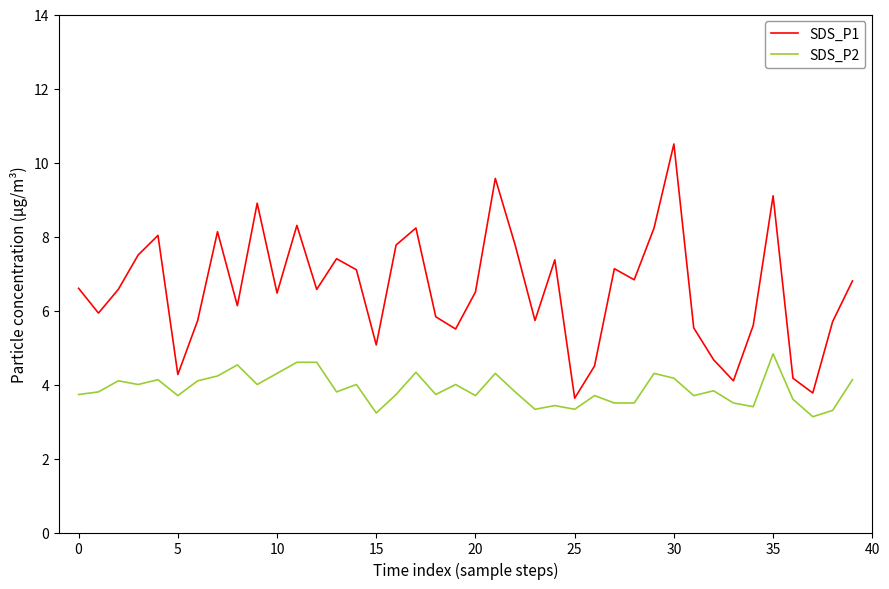

What is the difference between the maximum and minimum values in the SDS_P1 series?

6.9